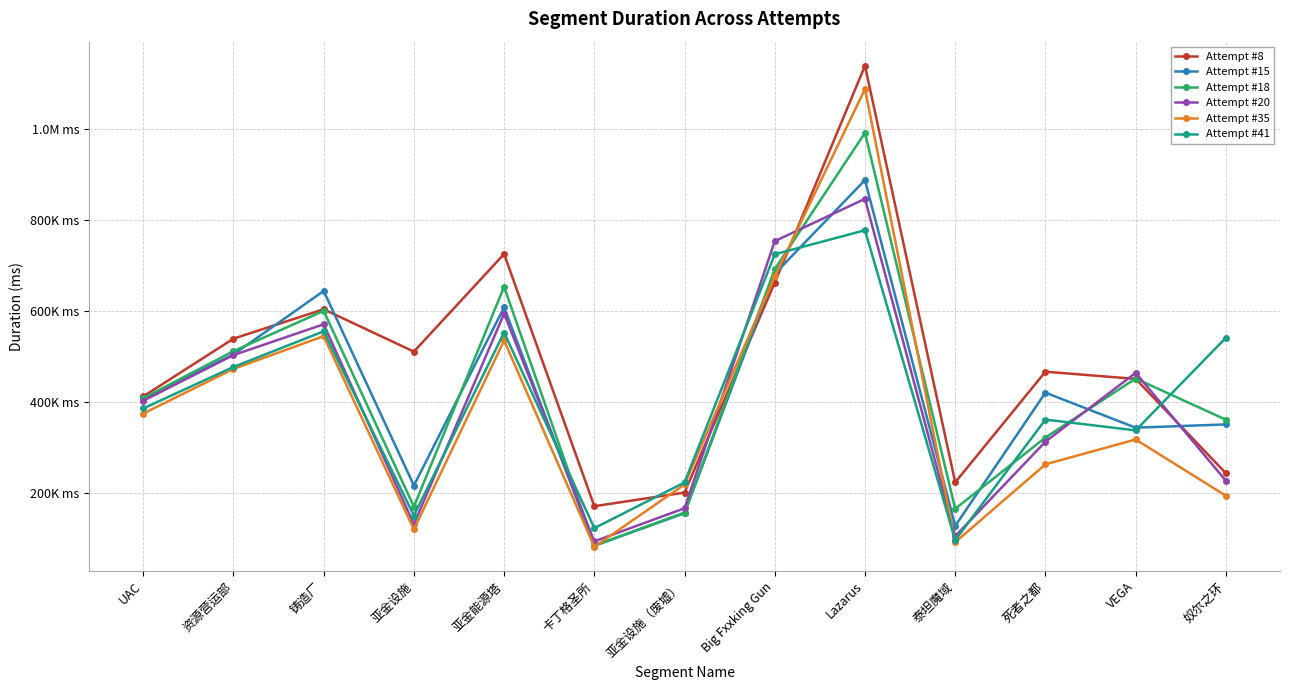

What are all the series names shown in the legend?

Attempt #8, Attempt #15, Attempt #18, Attempt #20, Attempt #35, Attempt #41